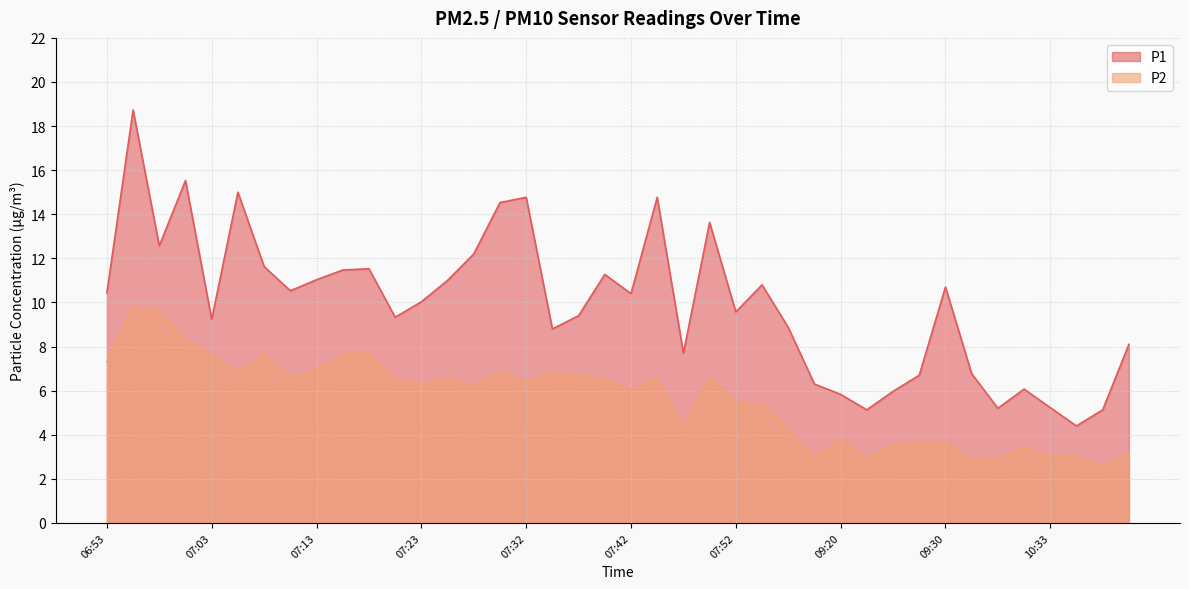

At which label does P1 reach its minimum?

10:35